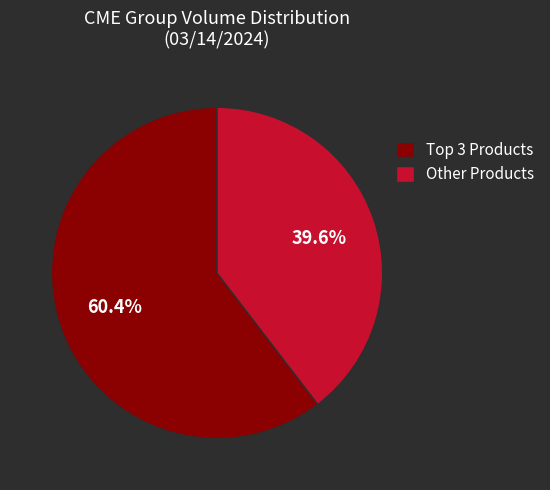

What percentage is NOT represented by Other Products?

60.4%